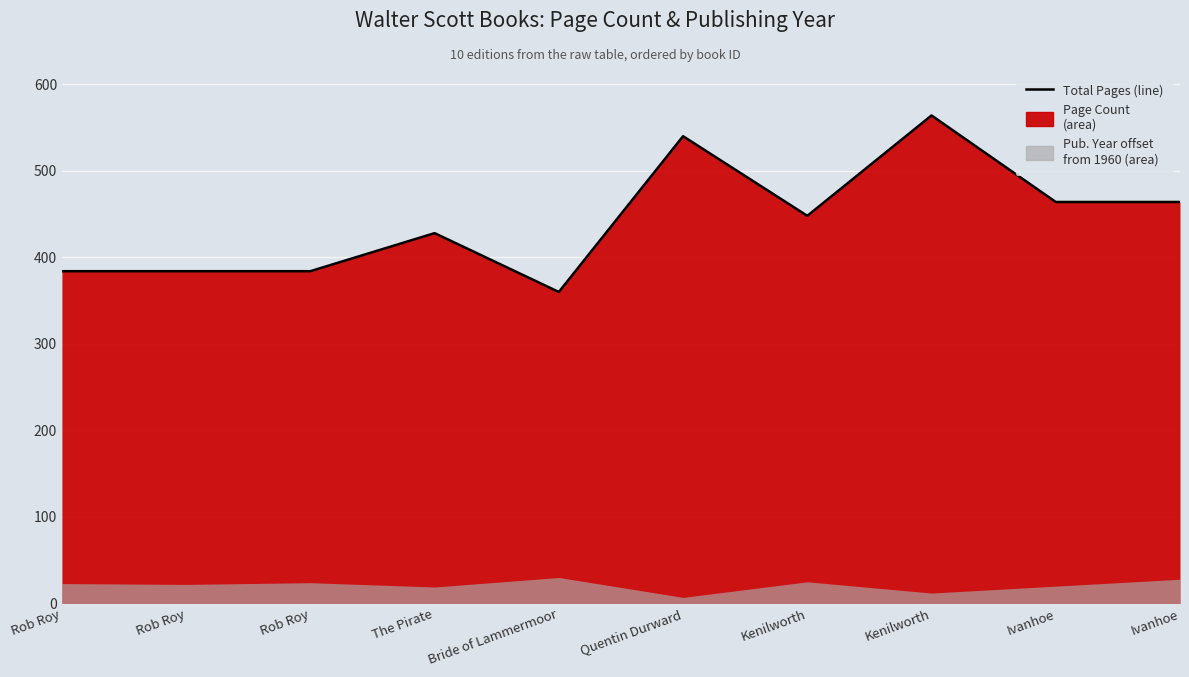

Is it true that the value at Bride of Lammermoor is 637?

False